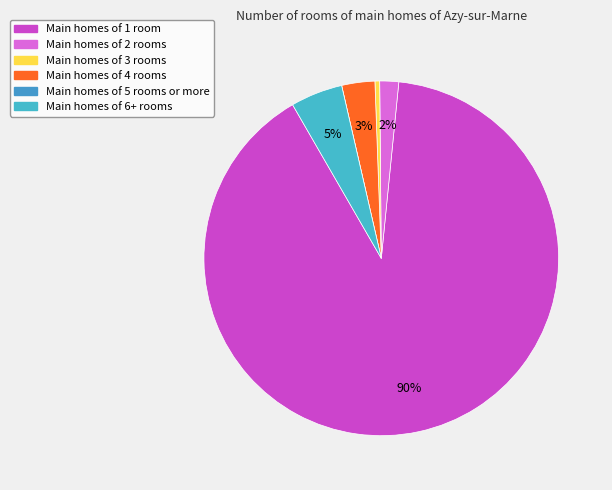

How many slices are in this pie chart?

6